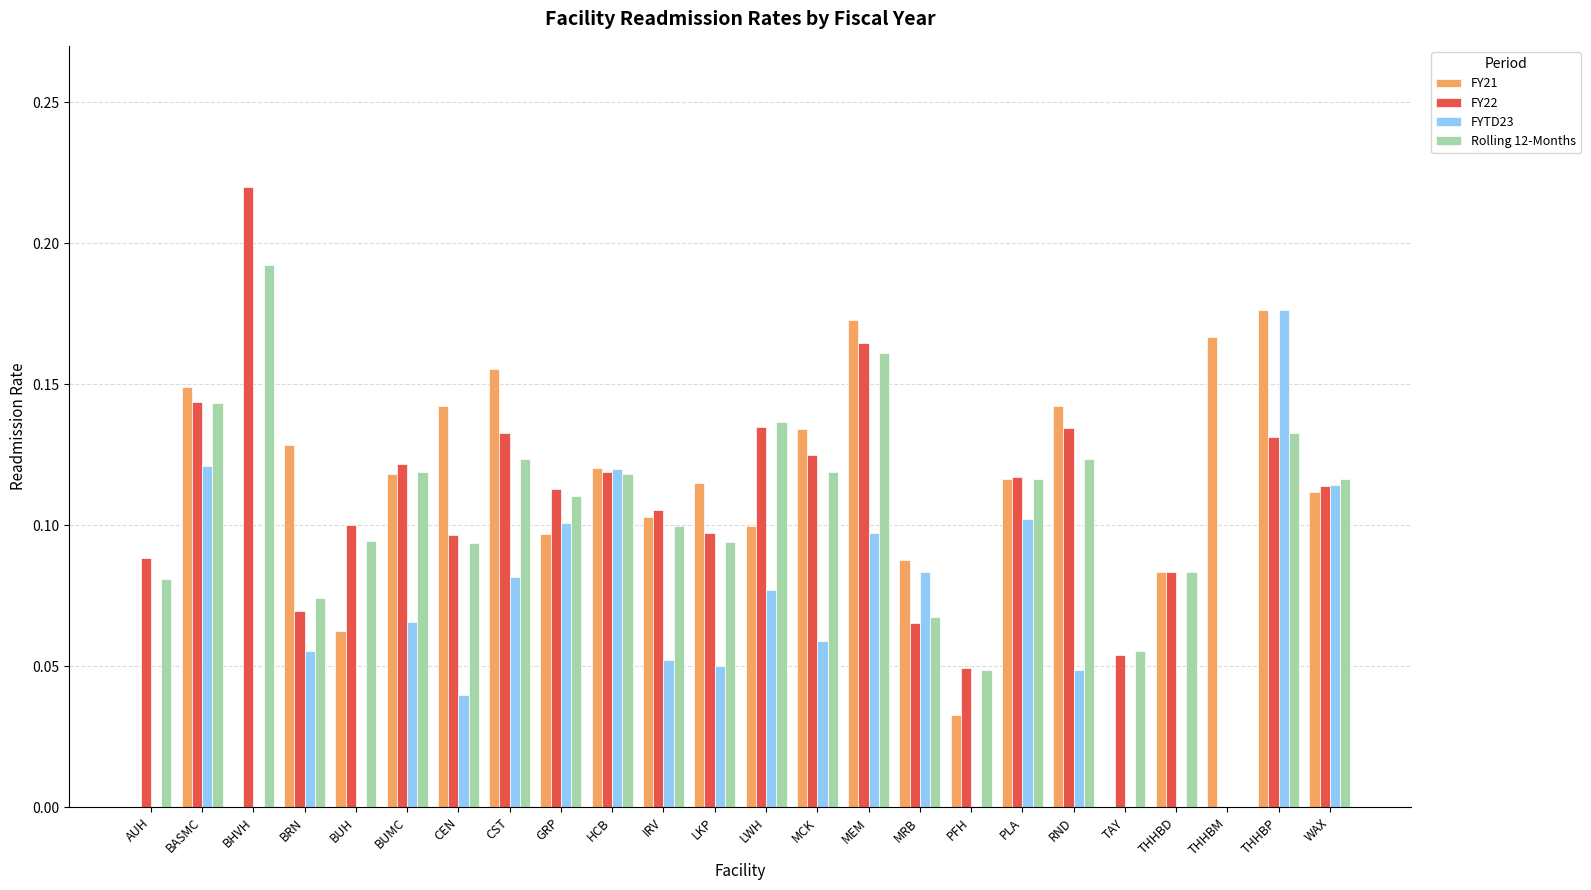

Count the number of categories in the chart.

24